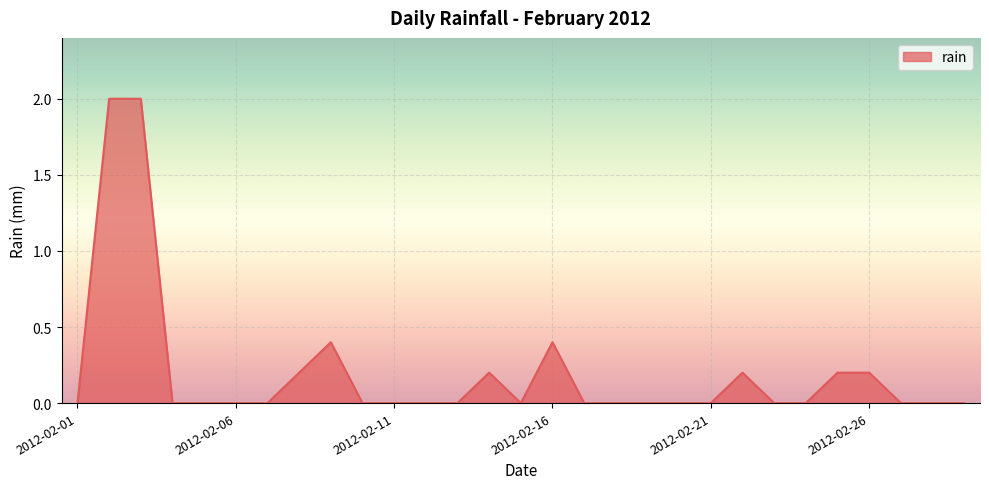

Reading left to right, list all the values displayed in this chart.

0.0	2.0	2.0	0.0	0.0	0.0	0.0	0.2	0.4	0.0	0.0	0.0	0.0	0.2	0.0	0.4	0.0	0.0	0.0	0.0	0.0	0.2	0.0	0.0	0.2	0.2	0.0	0.0	0.0